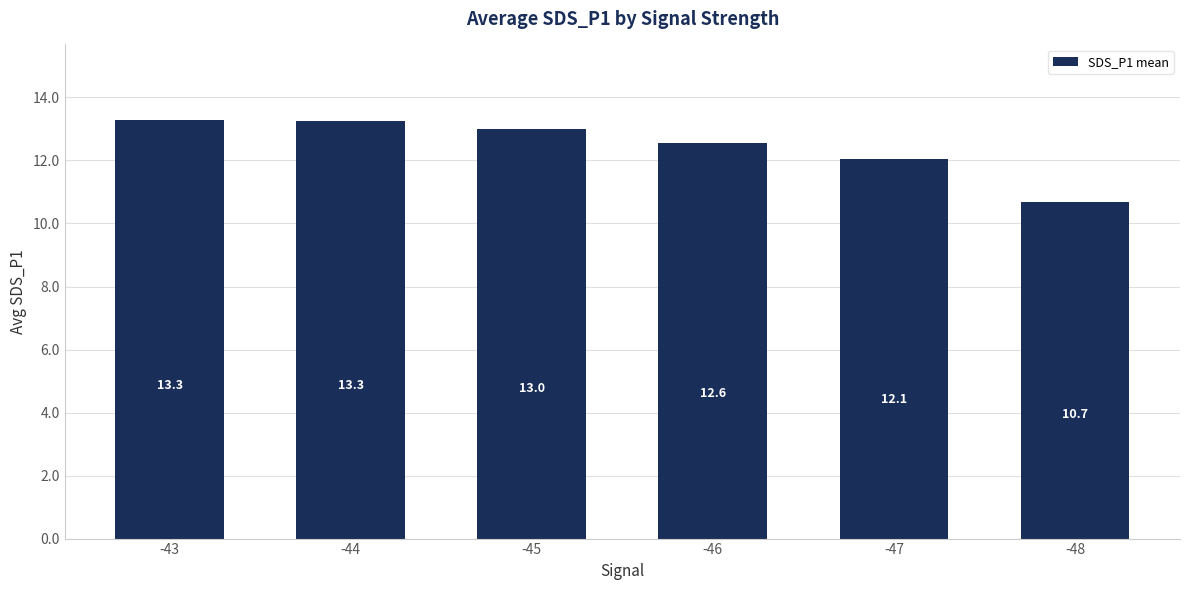

Is it true that the value at -43 is 3.8?

False